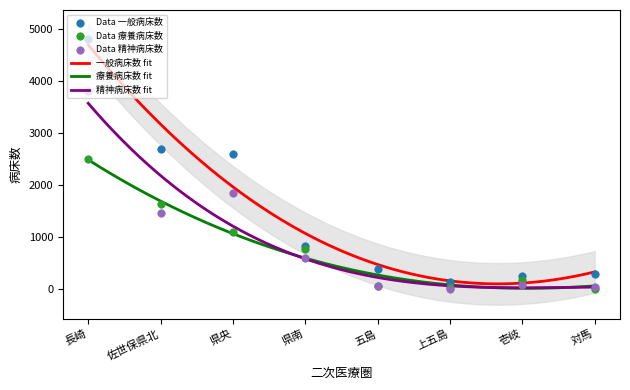

What is the total value across all series at 対馬?

327